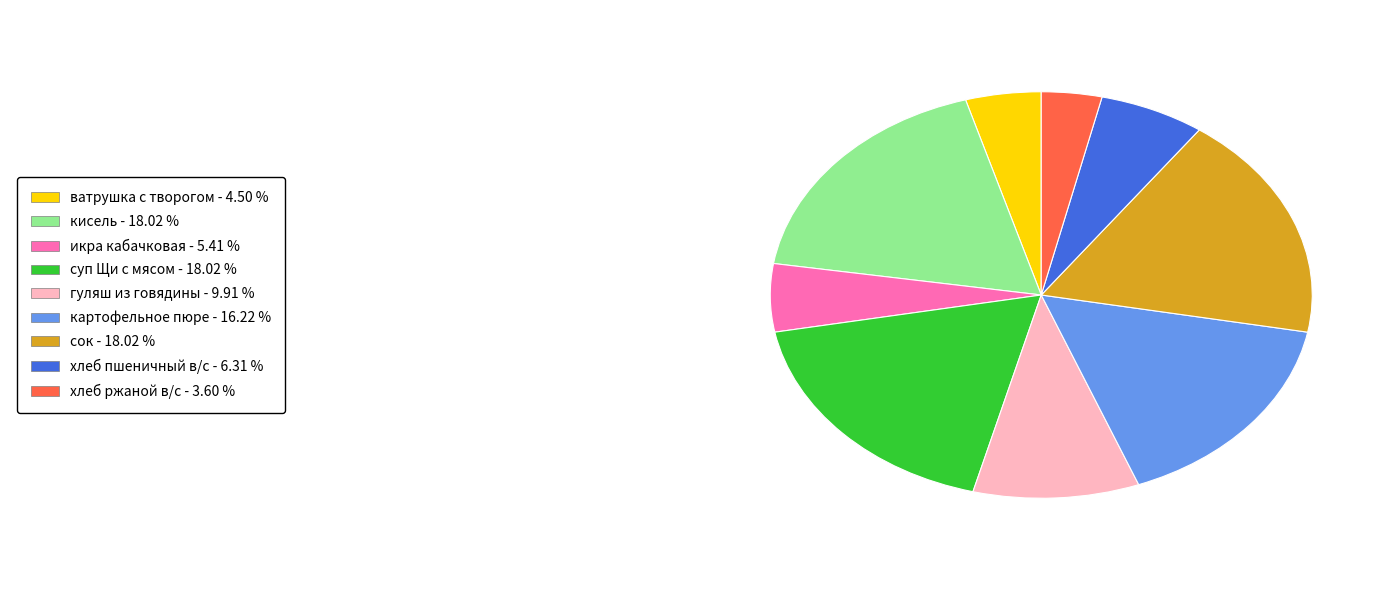

Is there a majority slice in this chart?

No